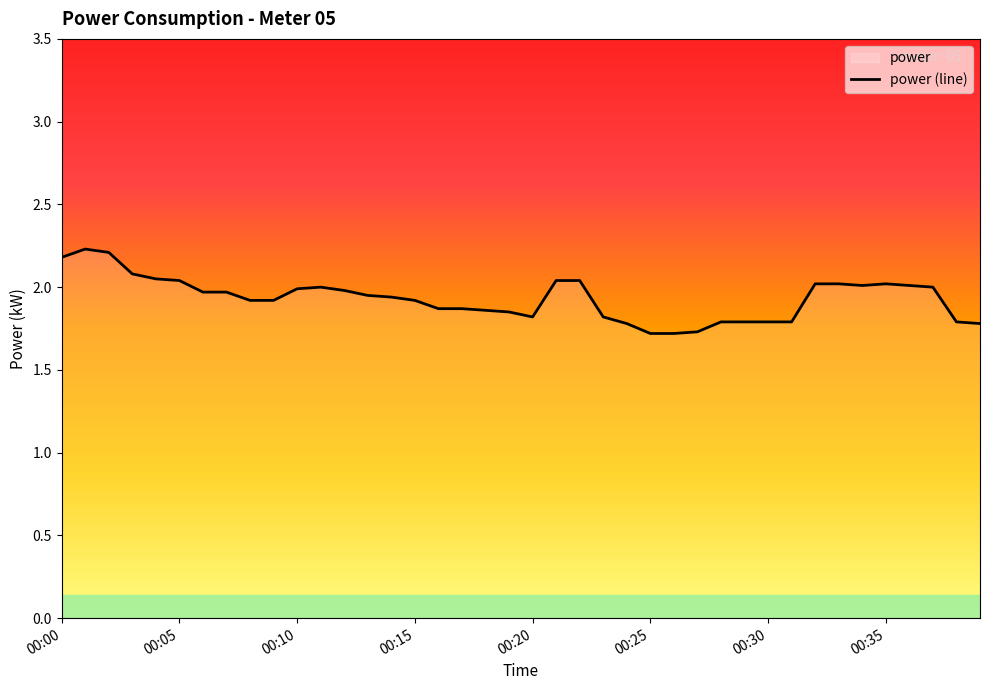

What is the smallest value displayed?

1.7